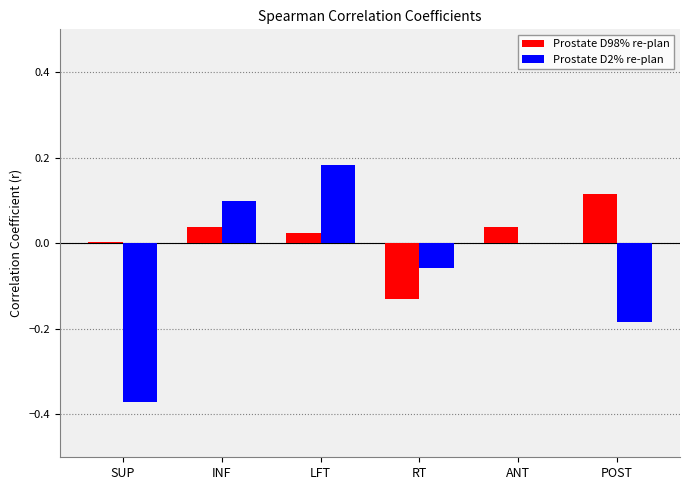

What are all the series names shown in the legend?

Prostate D98% re-plan, Prostate D2% re-plan